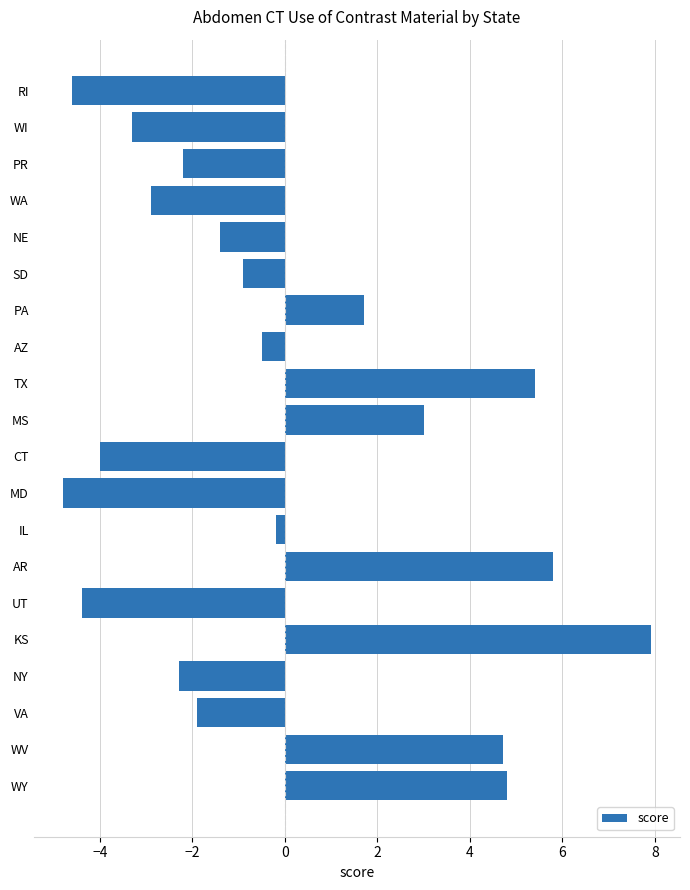

The value at WV is 4.7. True or false?

True